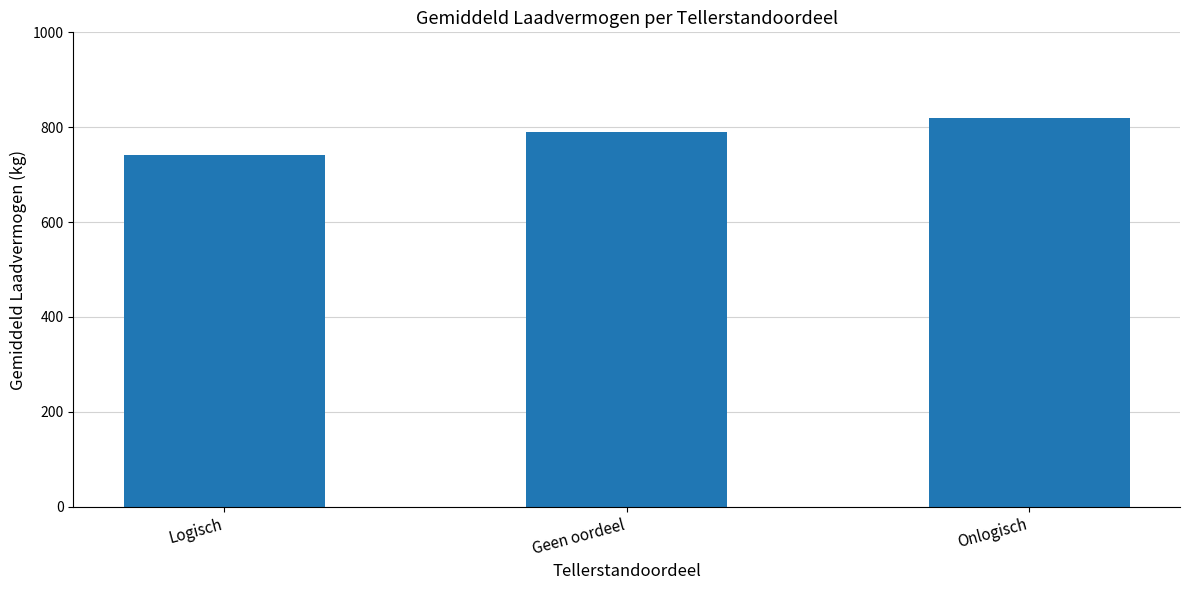

What is the greatest value displayed?

819.0